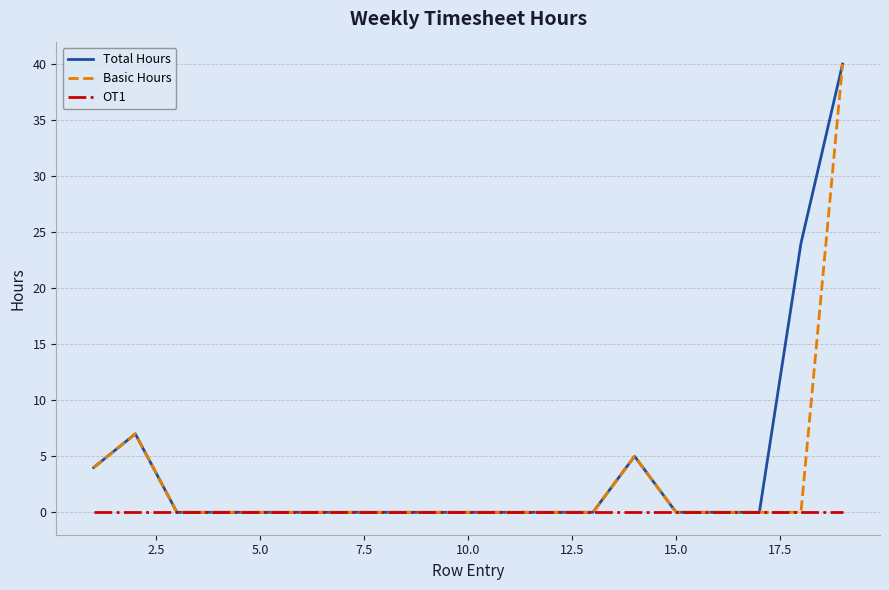

Reading right to left, what are all the values shown in this chart?

Total Hours: 40	24	0	0	0	5	0	0	0	0	0	0	0	0	0	0	0	7	4
Basic Hours: 40	0	0	0	0	5	0	0	0	0	0	0	0	0	0	0	0	7	4
OT1: 0	0	0	0	0	0	0	0	0	0	0	0	0	0	0	0	0	0	0